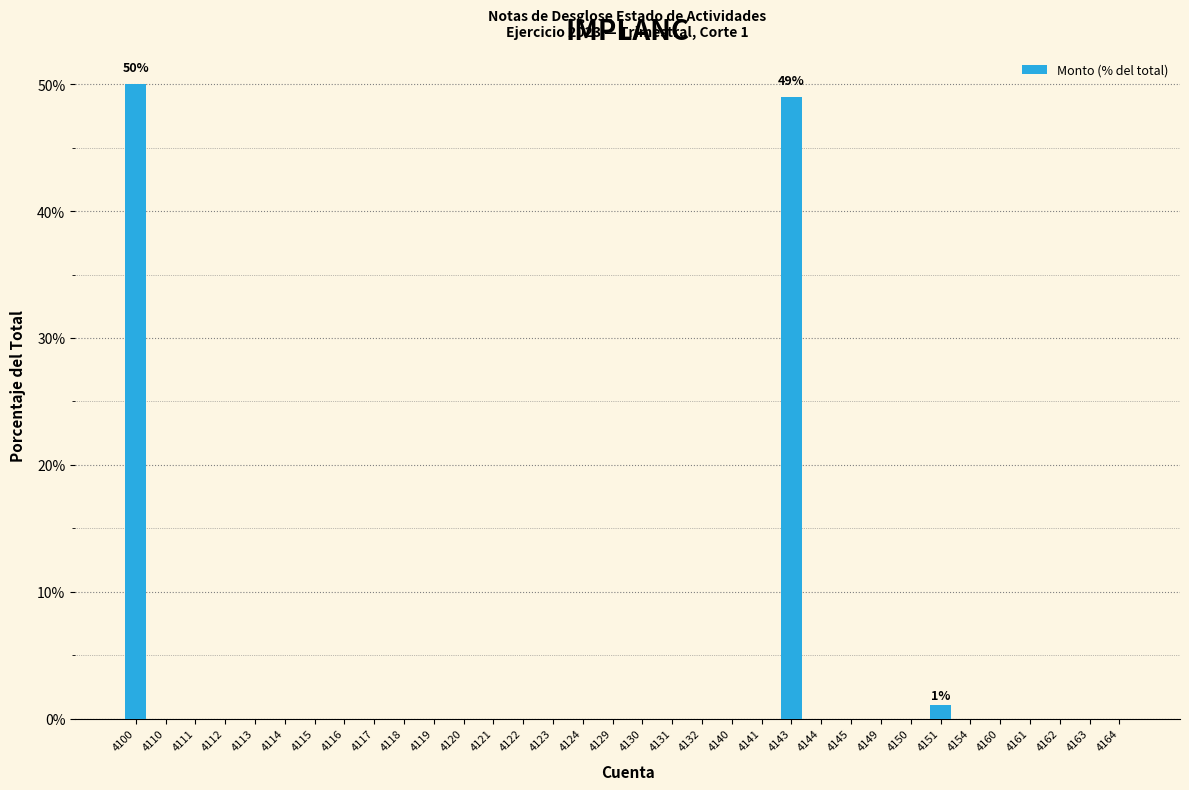

What is the sum of all values?

100.0